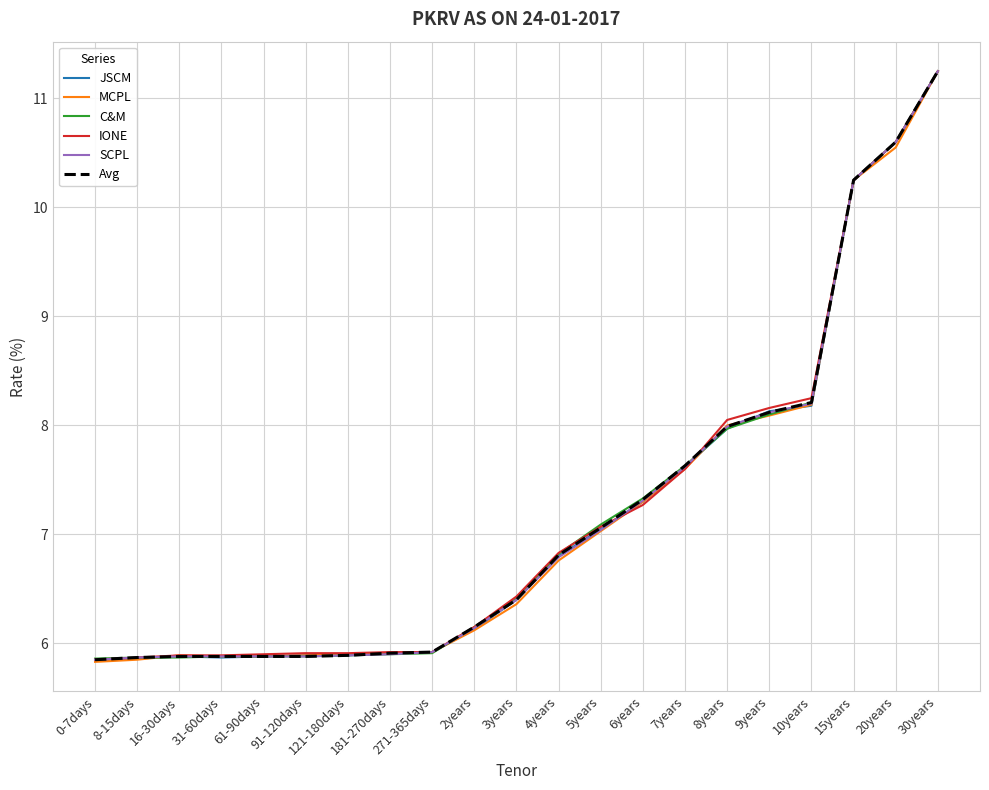

At which label does Avg reach its peak?

30years